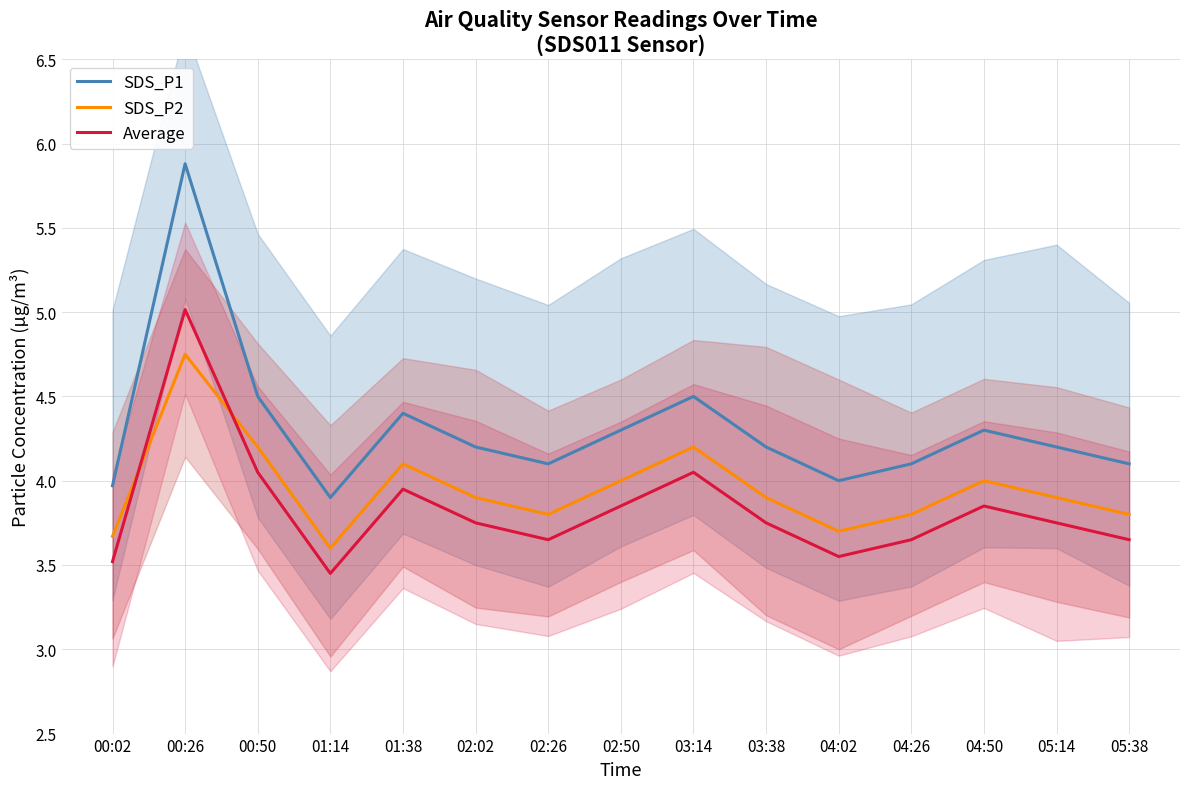

What is the maximum value shown in the chart?

5.9